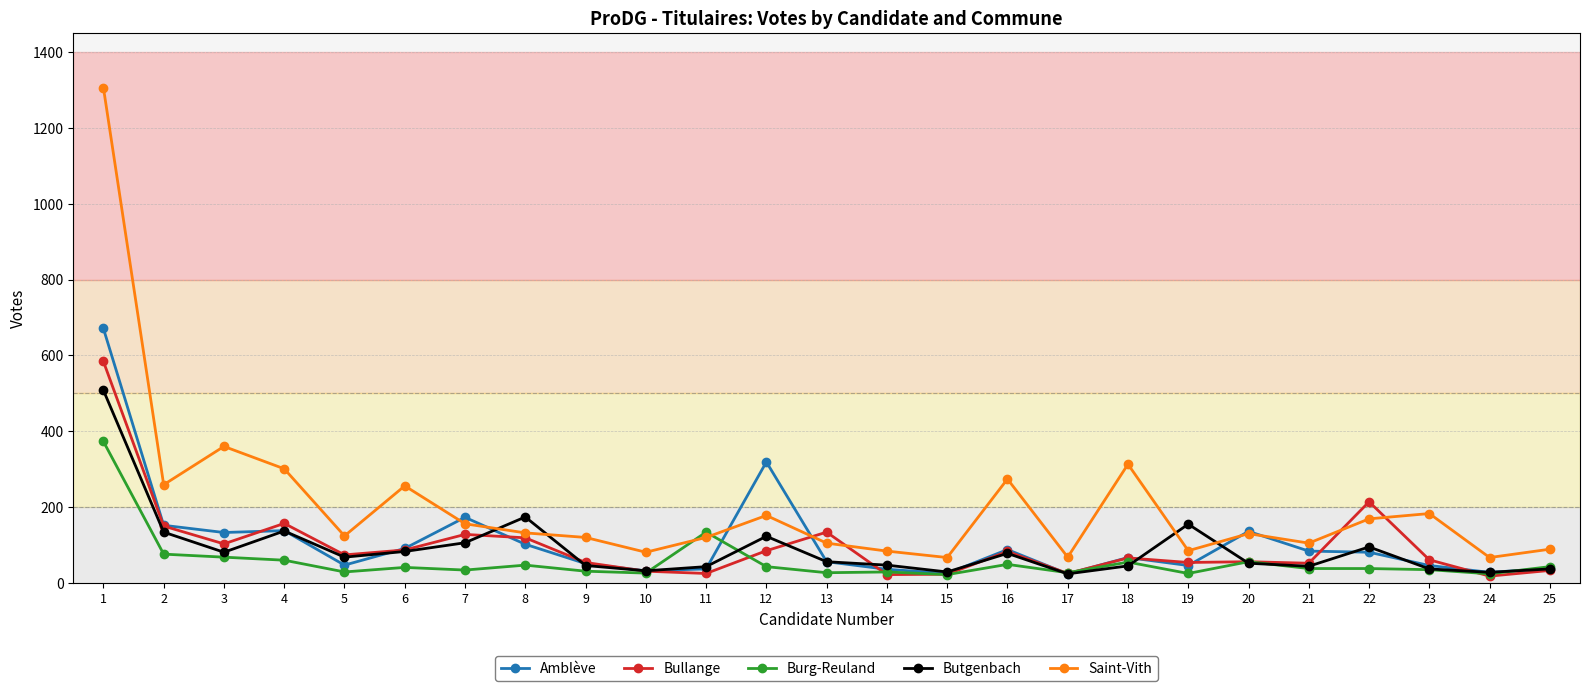

At which category does Butgenbach reach its first local valley?

3